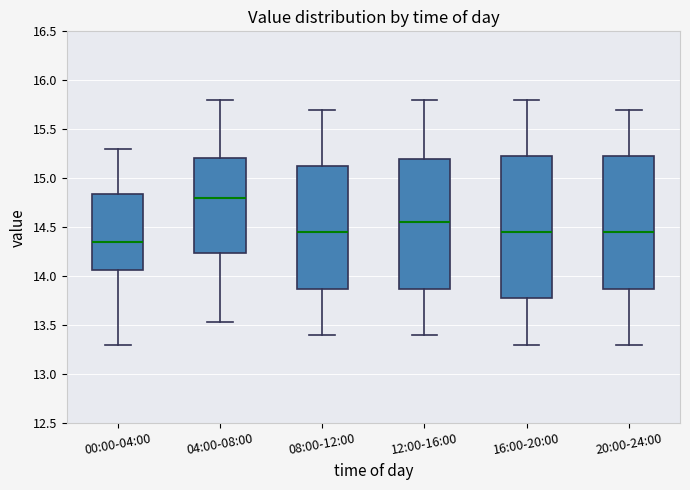

Which box is the tallest, from its lower edge to its upper edge?

16:00-20:00